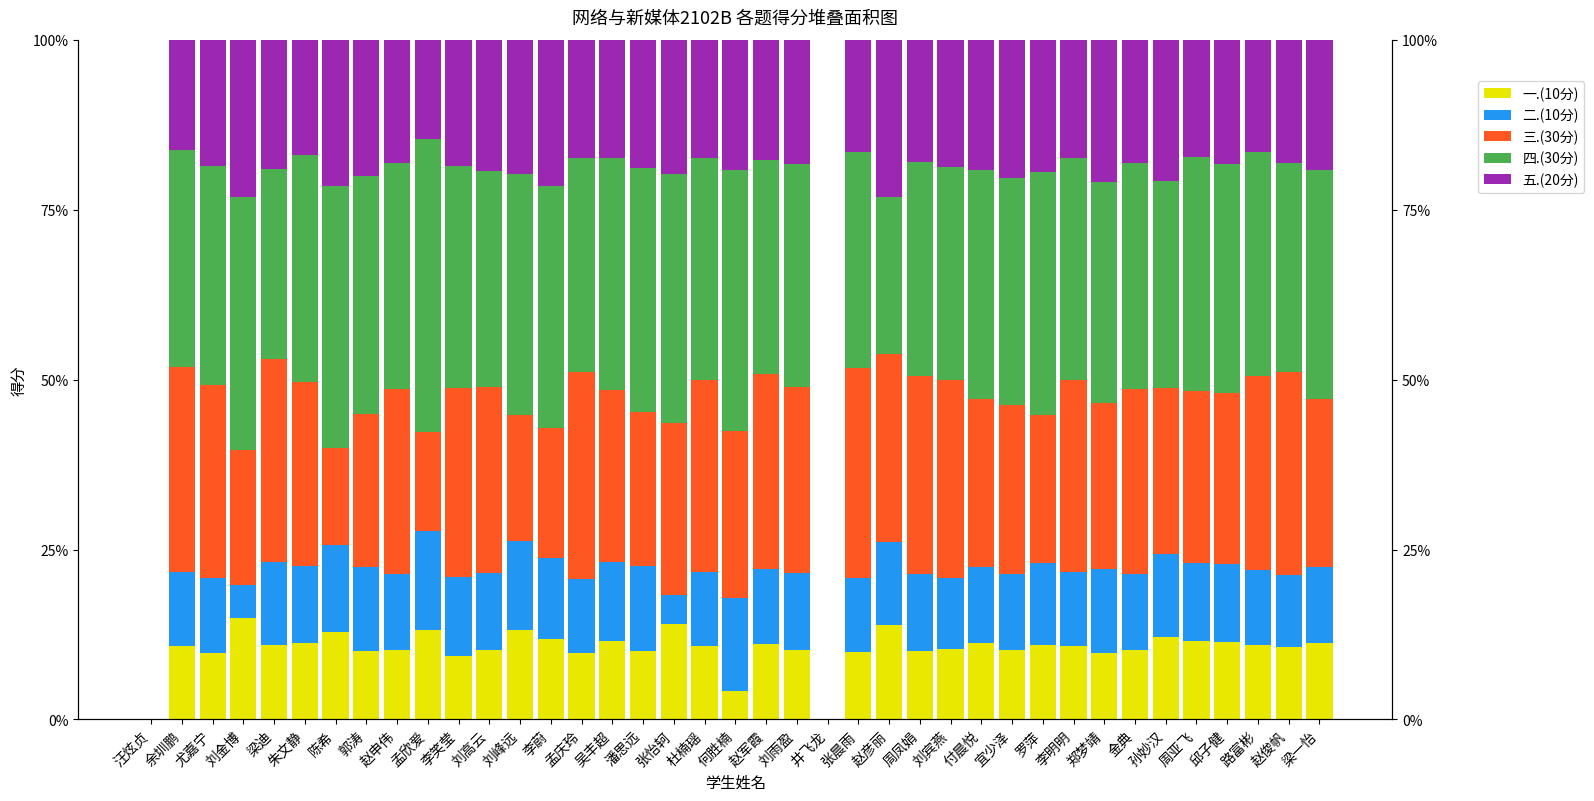

At which category is the sum across all series the highest?

余圳鹏